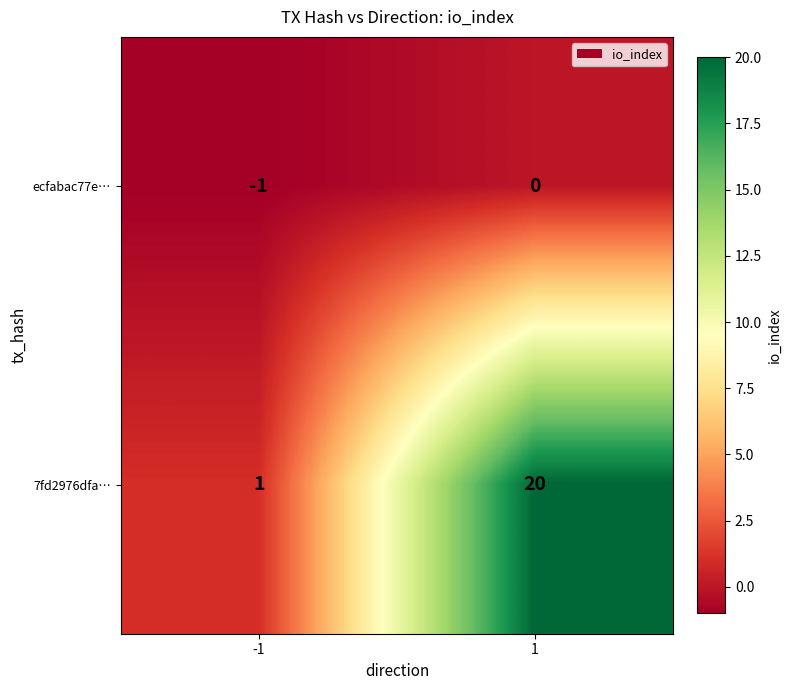

Count the number of categories in the chart.

2